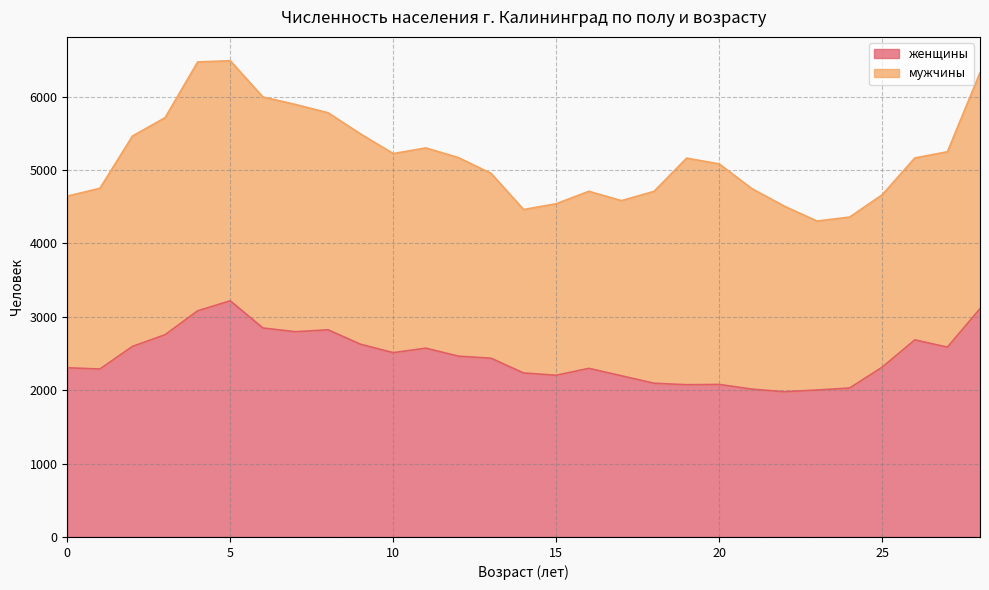

How many interior local valleys (lower than both neighbors) does the data have?

7